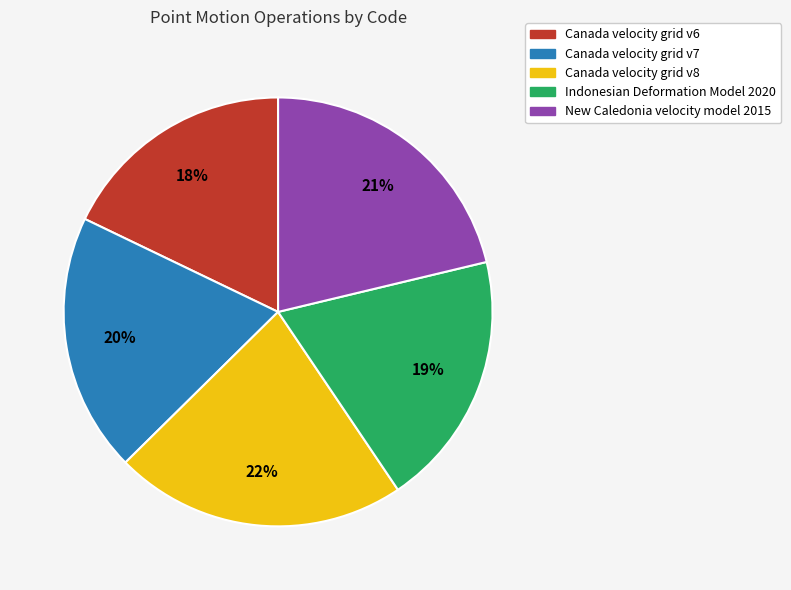

Between Canada velocity grid v8 and Canada velocity grid v7, which is larger?

Canada velocity grid v8